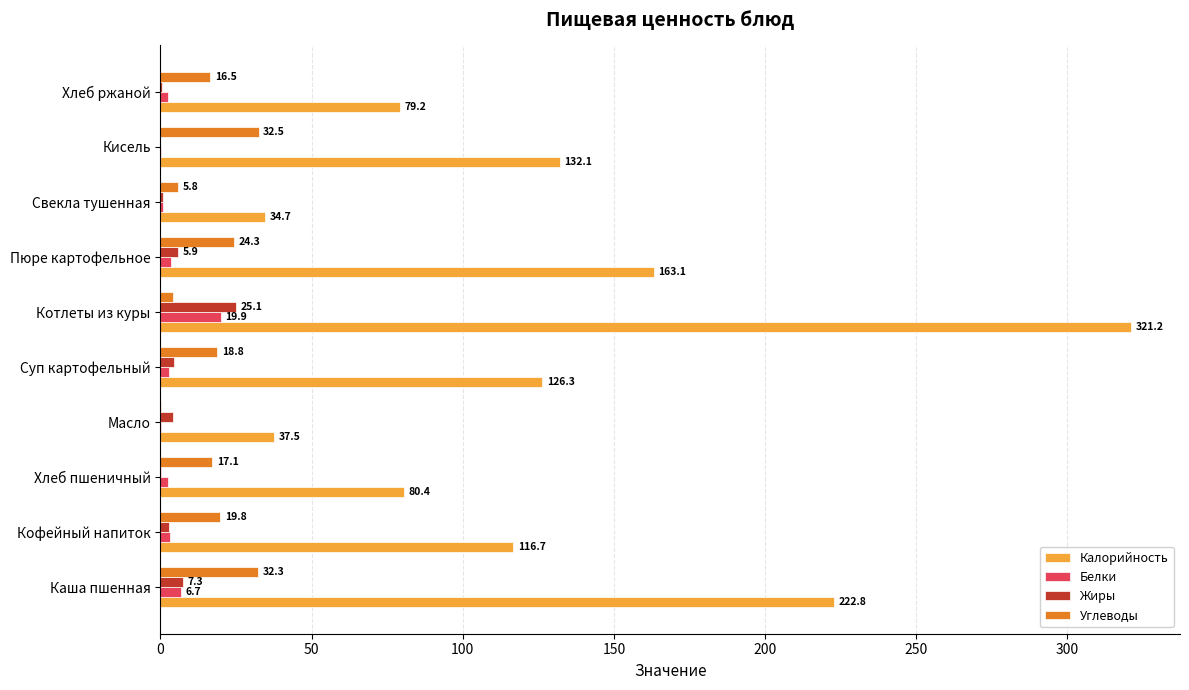

What value does the Калорийность series have at Пюре картофельное?

163.1